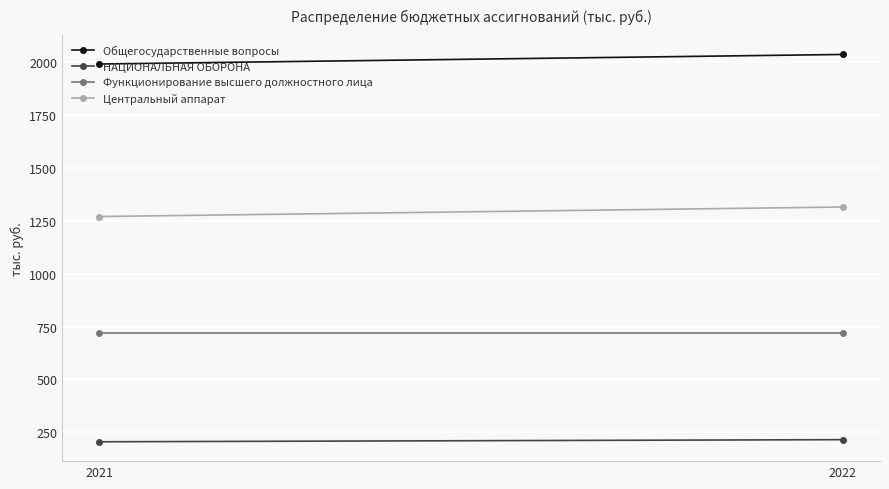

What is the highest value of the НАЦИОНАЛЬНАЯ ОБОРОНА series?

215.0